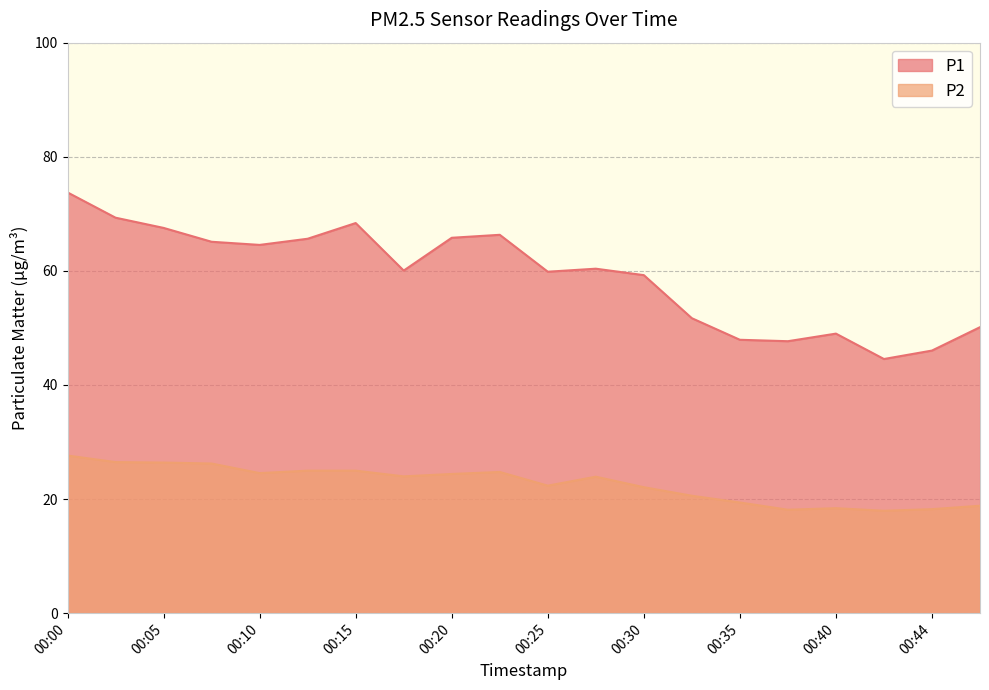

Where does the P2 series first go above 23?

00:00